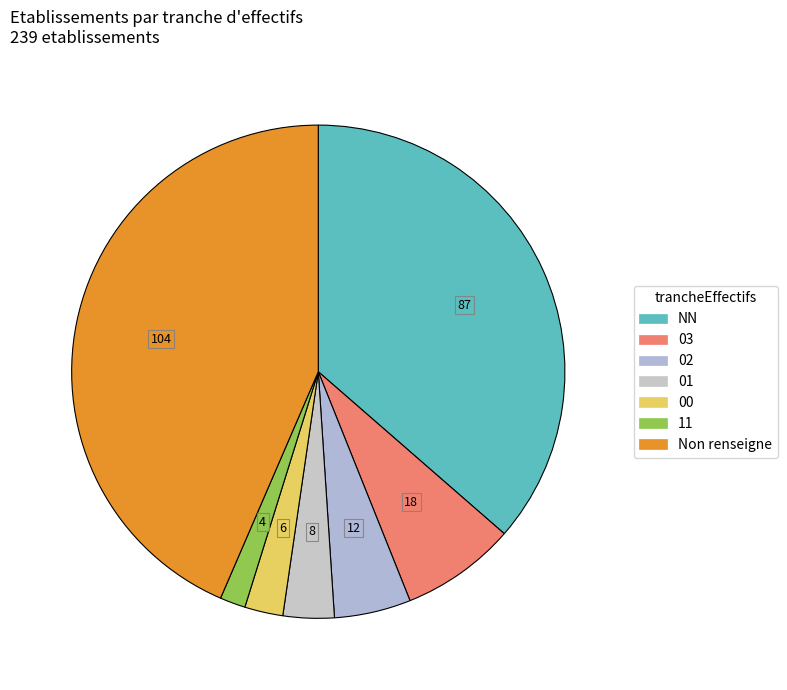

How many slices are in this pie chart?

7